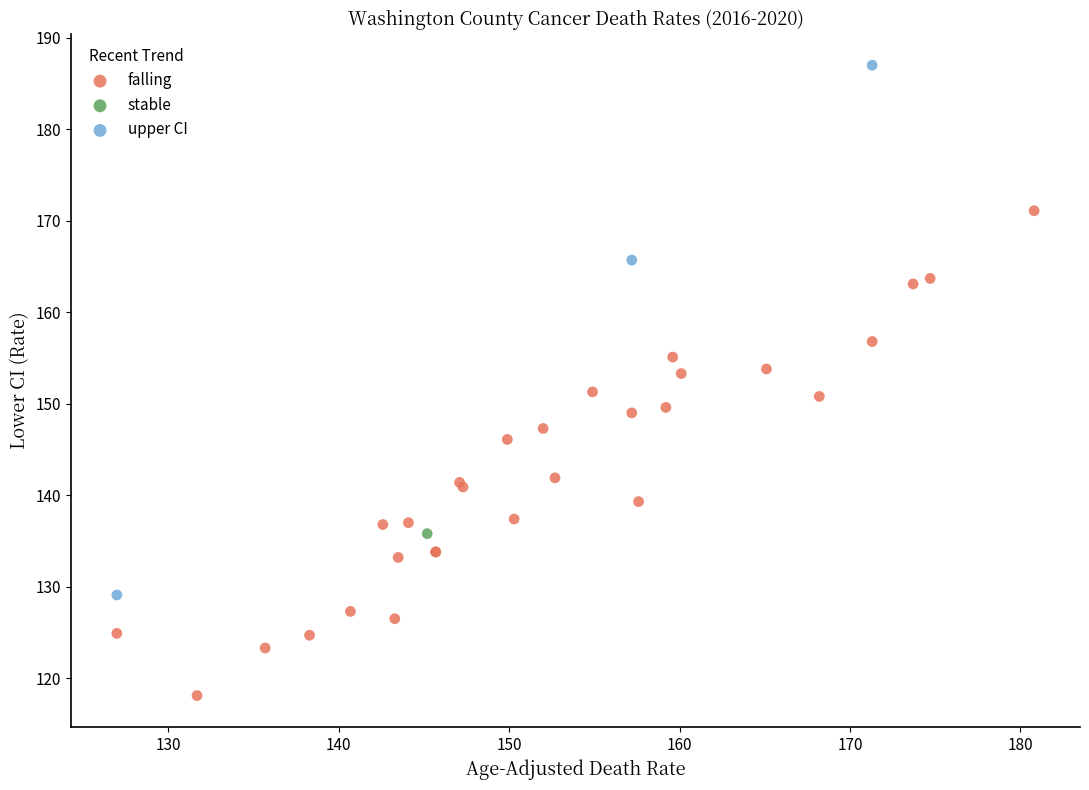

What are all the series names shown in the legend?

falling, stable, upper CI